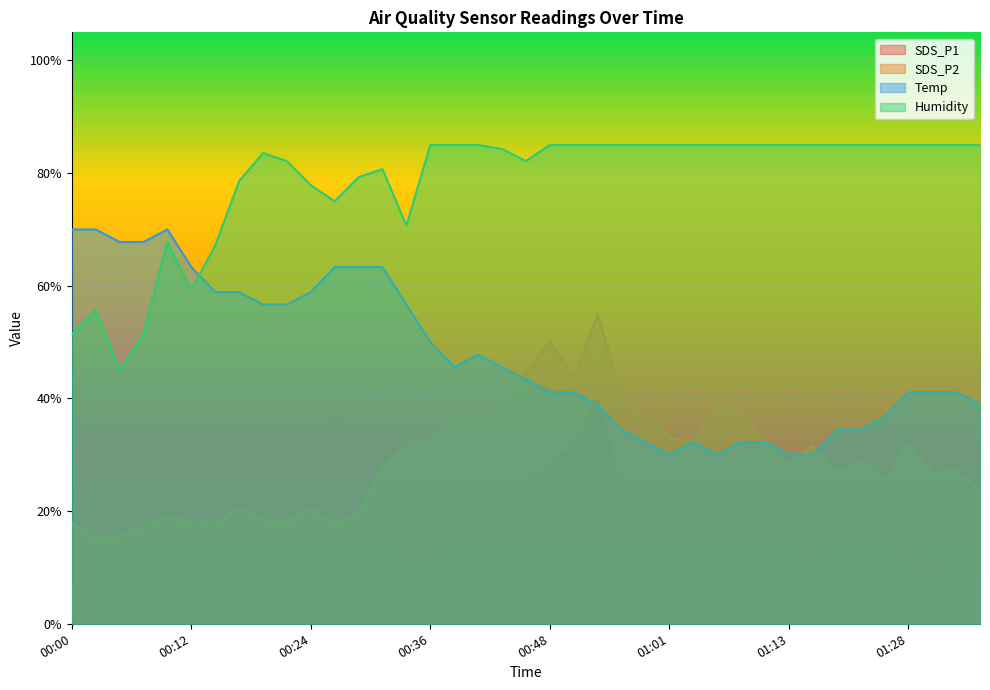

What is the highest value of the Temp series?

70.0